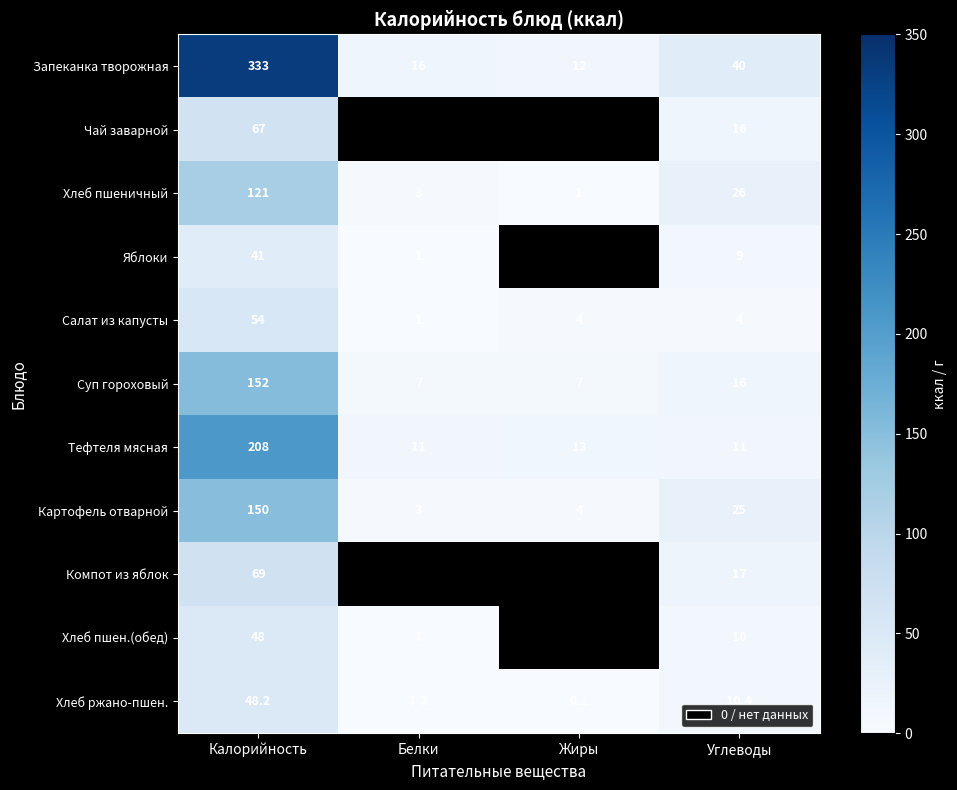

Which has a higher value, Жиры or Углеводы?

Углеводы